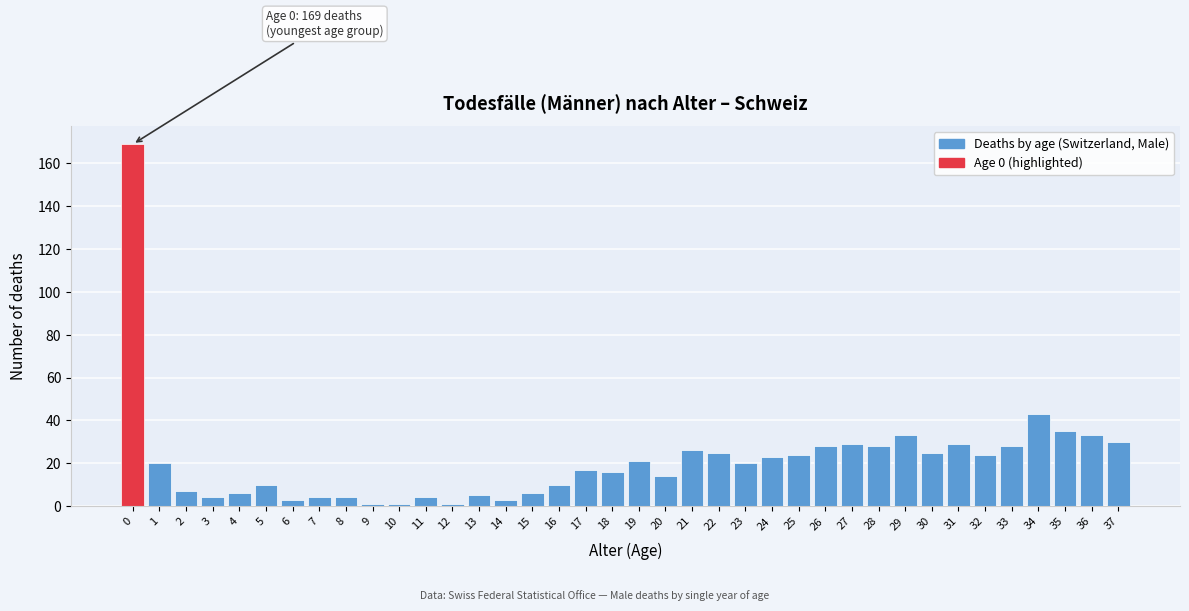

What is the maximum value shown in the chart?

169